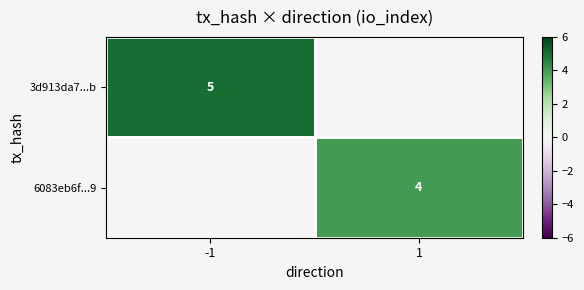

At how many categories does at least one series exceed 4?

1